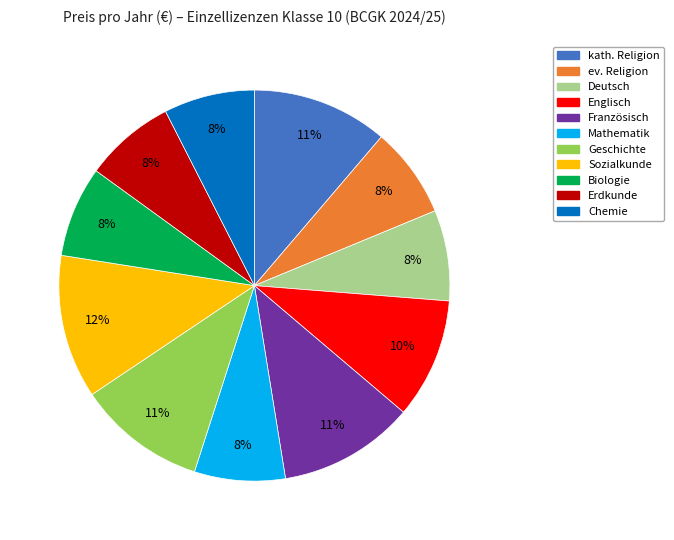

True or false: Deutsch accounts for 13% of the total.

False